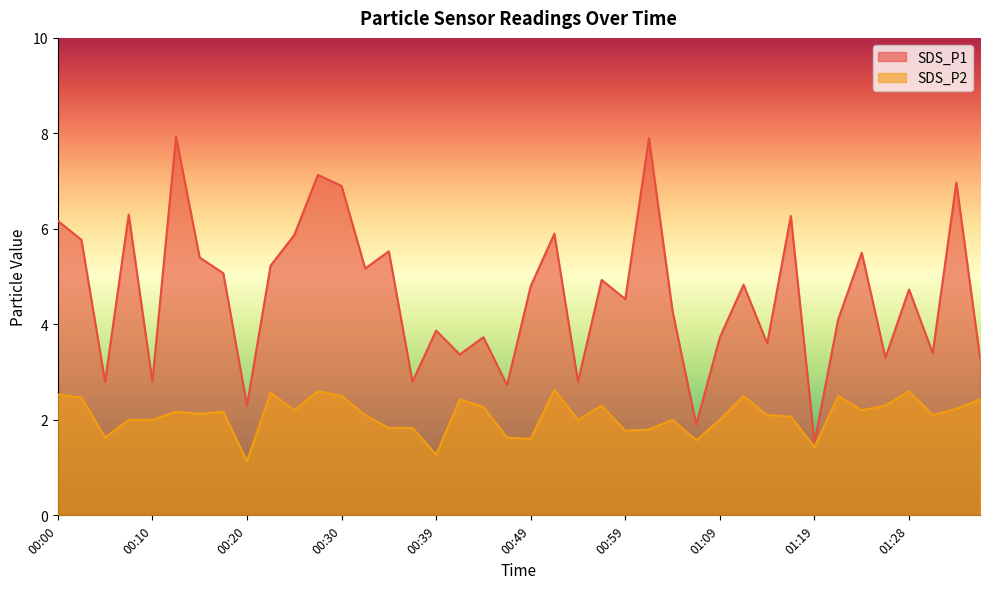

At which category is the sum across all series the highest?

00:13